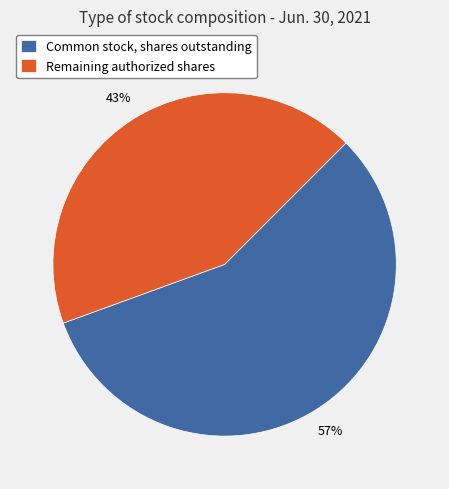

To the nearest percent, what percentage of the pie is Remaining authorized shares?

43%